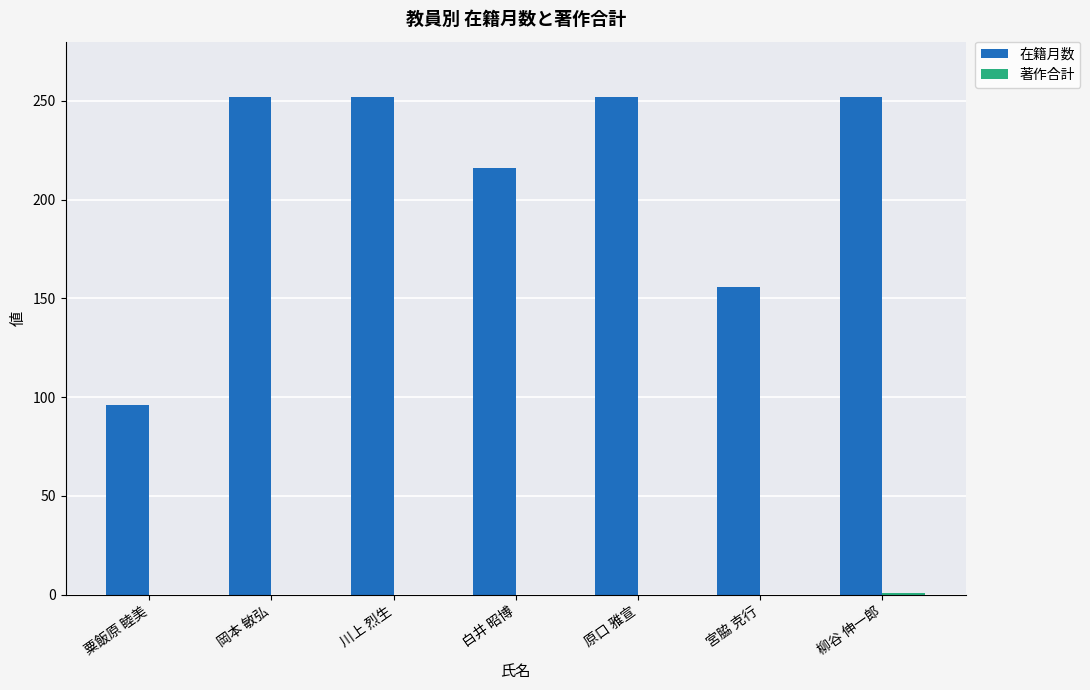

What is the greatest value displayed?

252